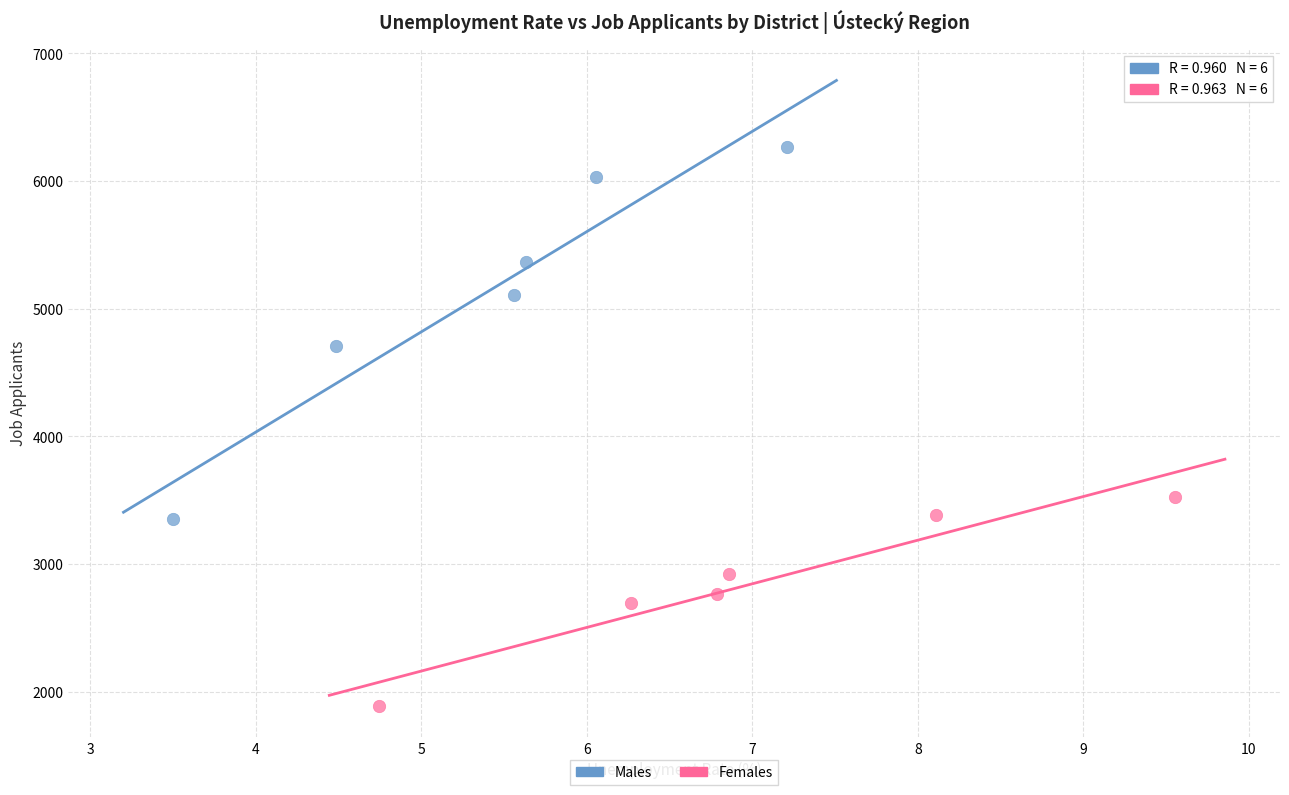

Which series reaches the maximum Y coordinate?

Males